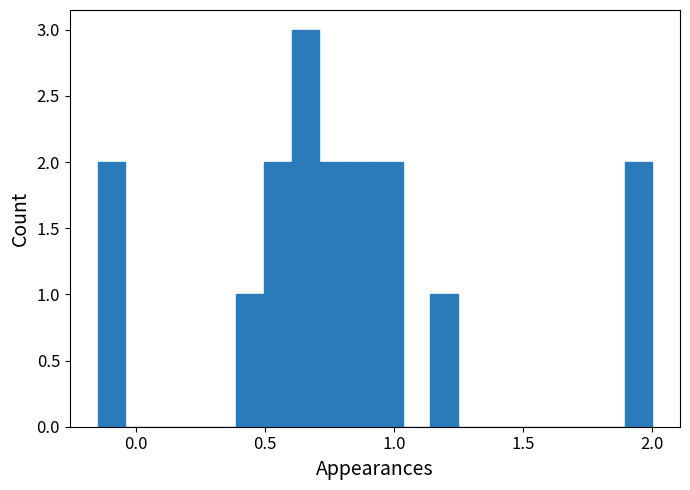

Around what value on the x-axis is the tallest bar? Give the approximate position of its centre, as read against the axis.

0.65